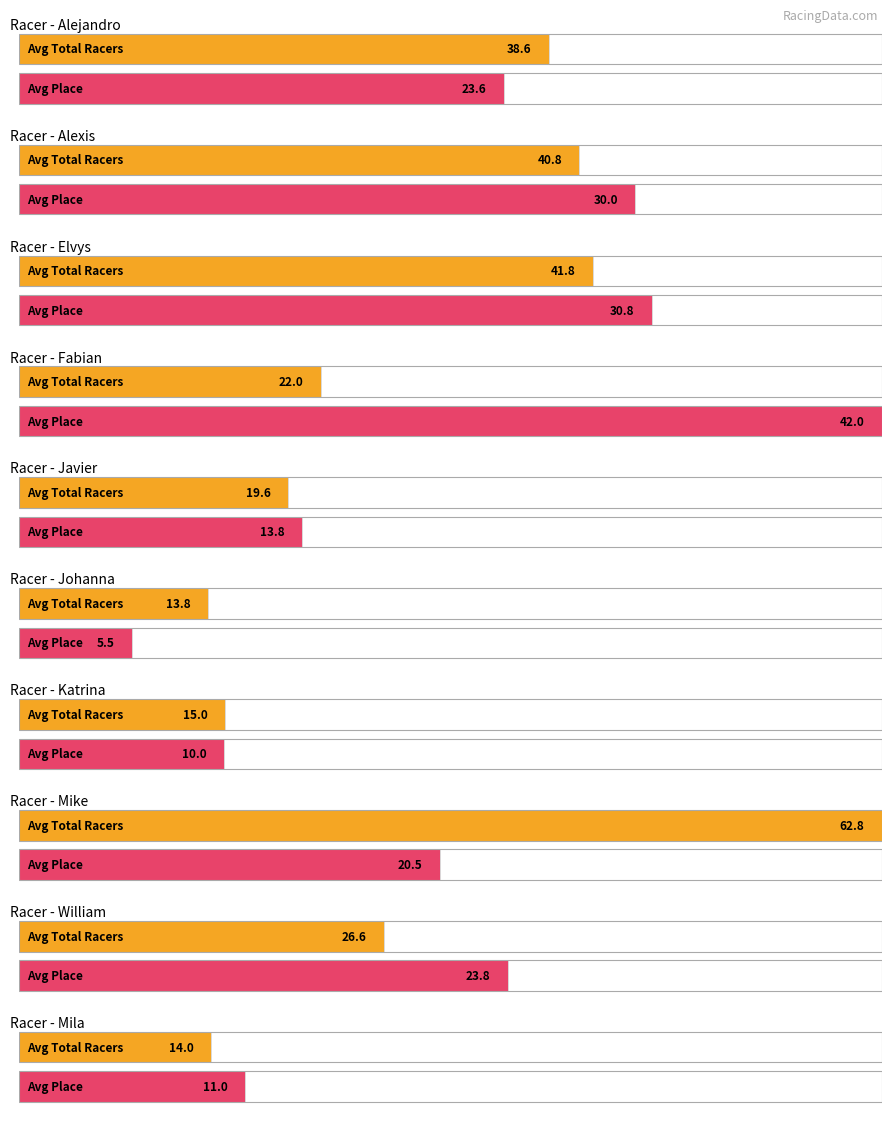

Which series has the largest total across all categories?

Avg Total Racers